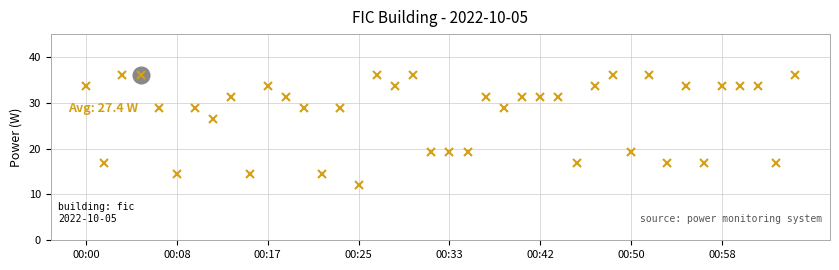

What is the smallest value displayed?

12.0